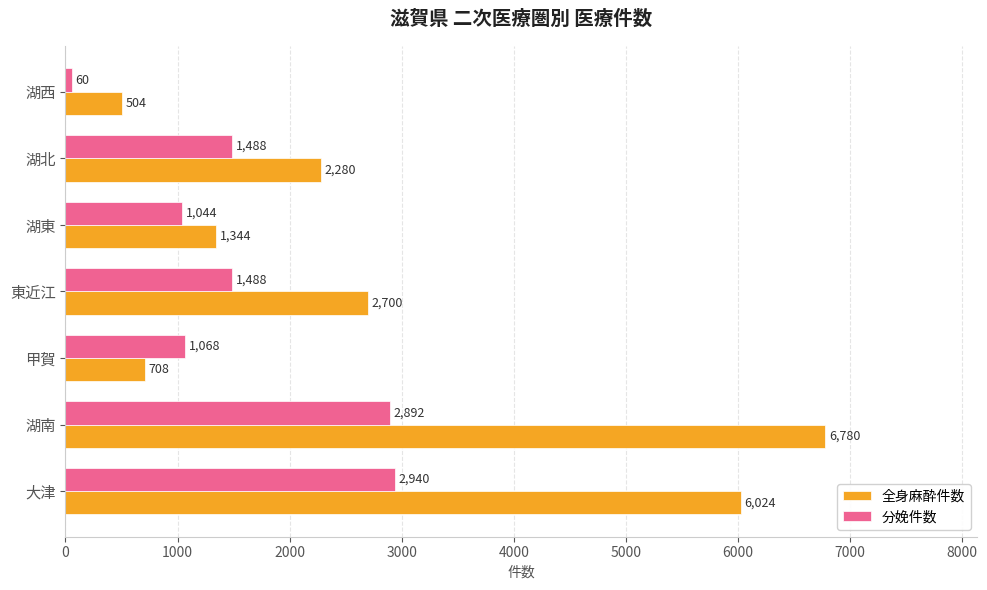

What is the difference between the maximum and minimum values in the 全身麻酔件数 series?

6276